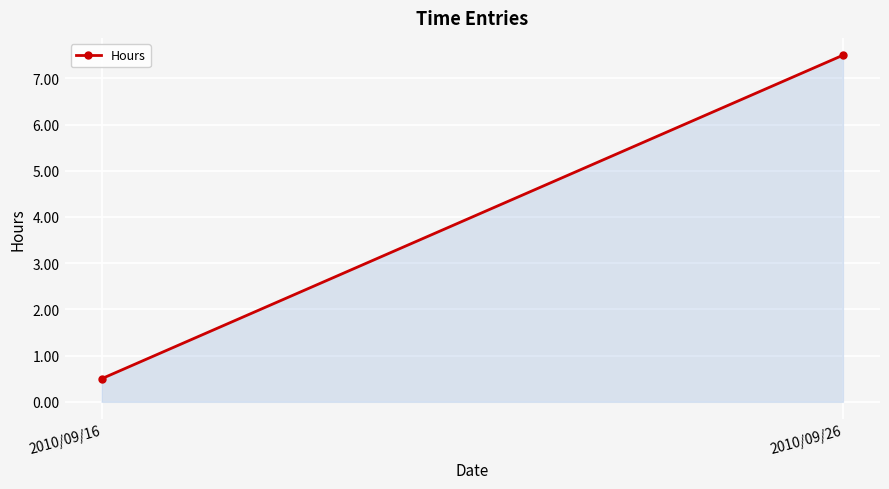

What is the value of the 1st point from the left?

0.5